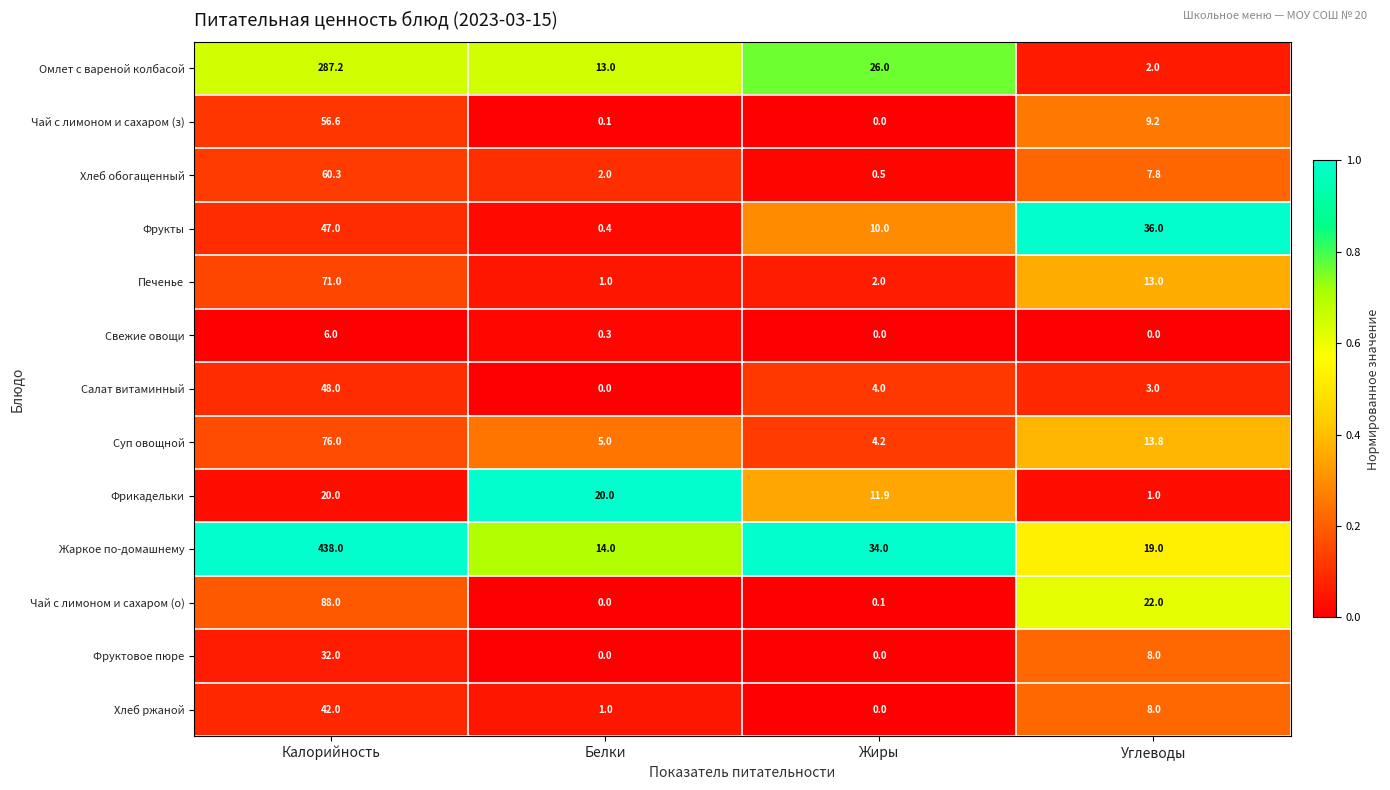

True or false: Хлеб ржаной has a value of -17.4 at Жиры.

False